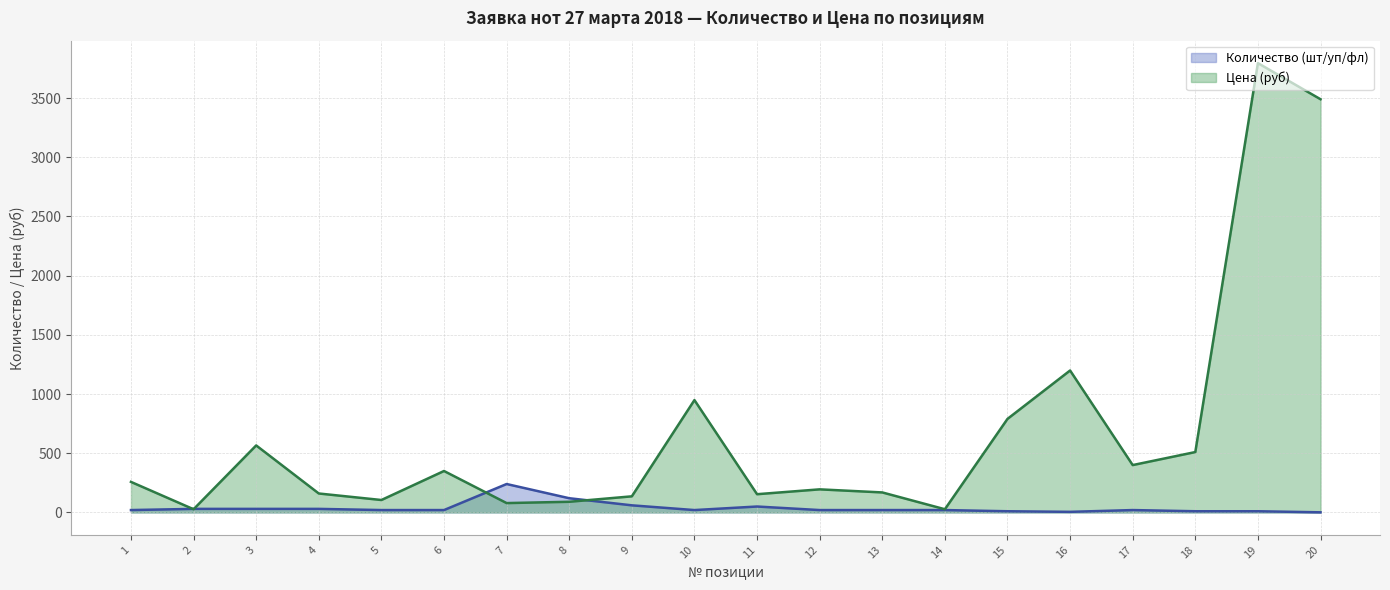

At 19, list the series in order from smallest to largest.

Количество (шт/уп/фл), Цена (руб)